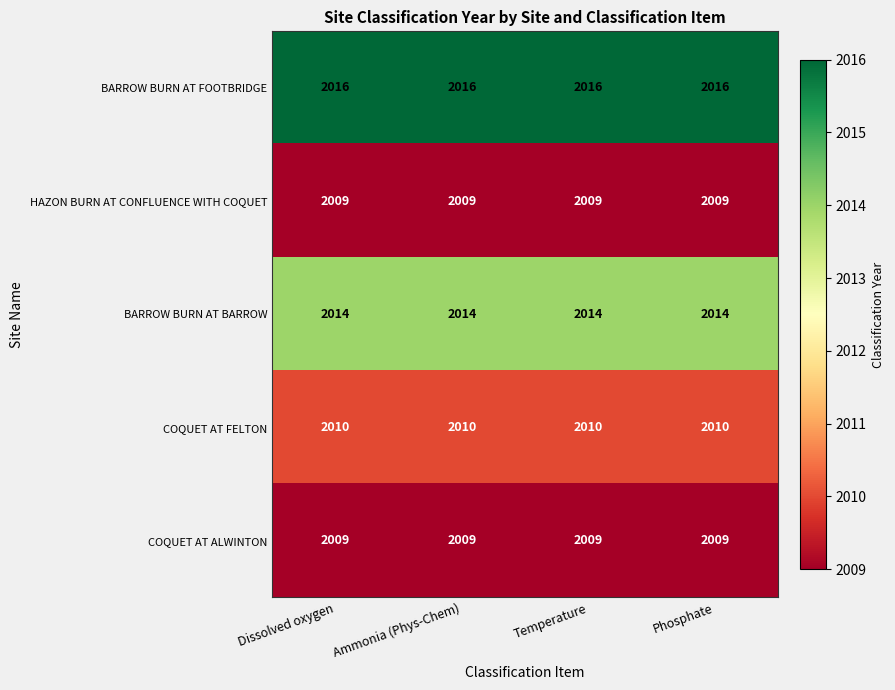

What is the minimum value shown in the chart?

2009